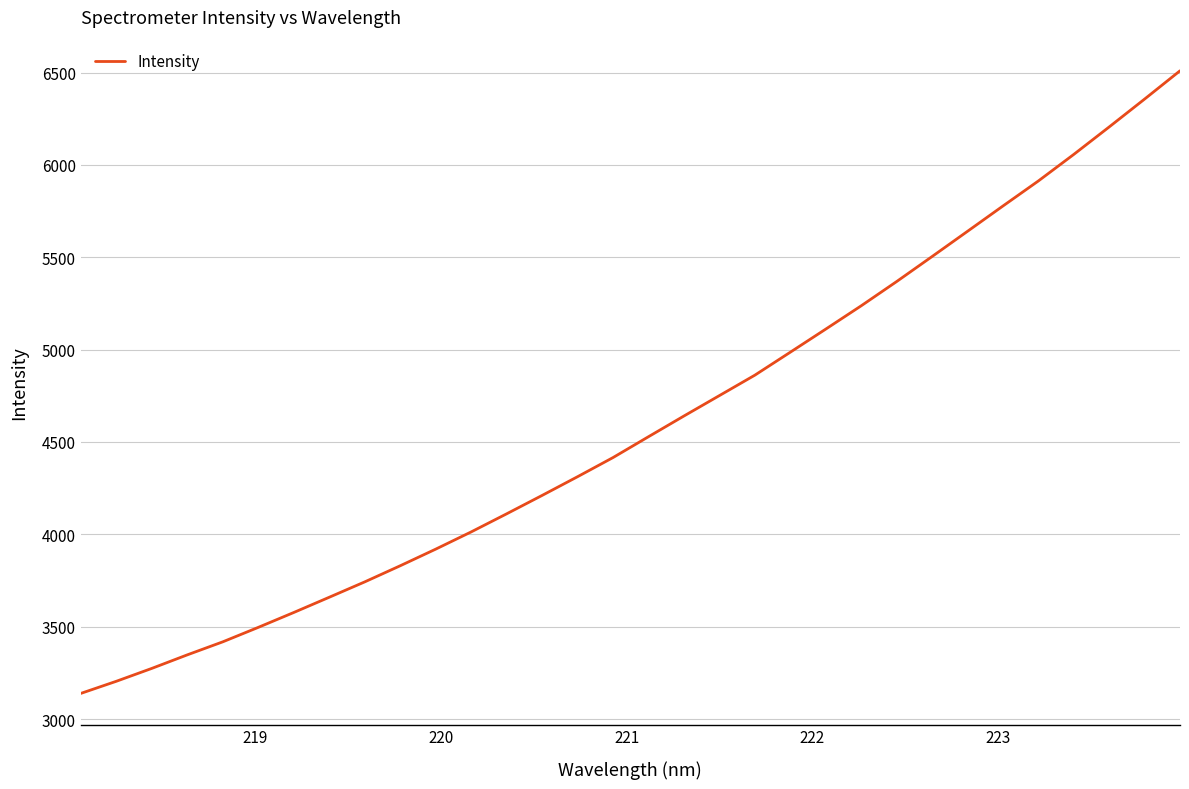

Does the chart display data point markers on the line(s)?

No